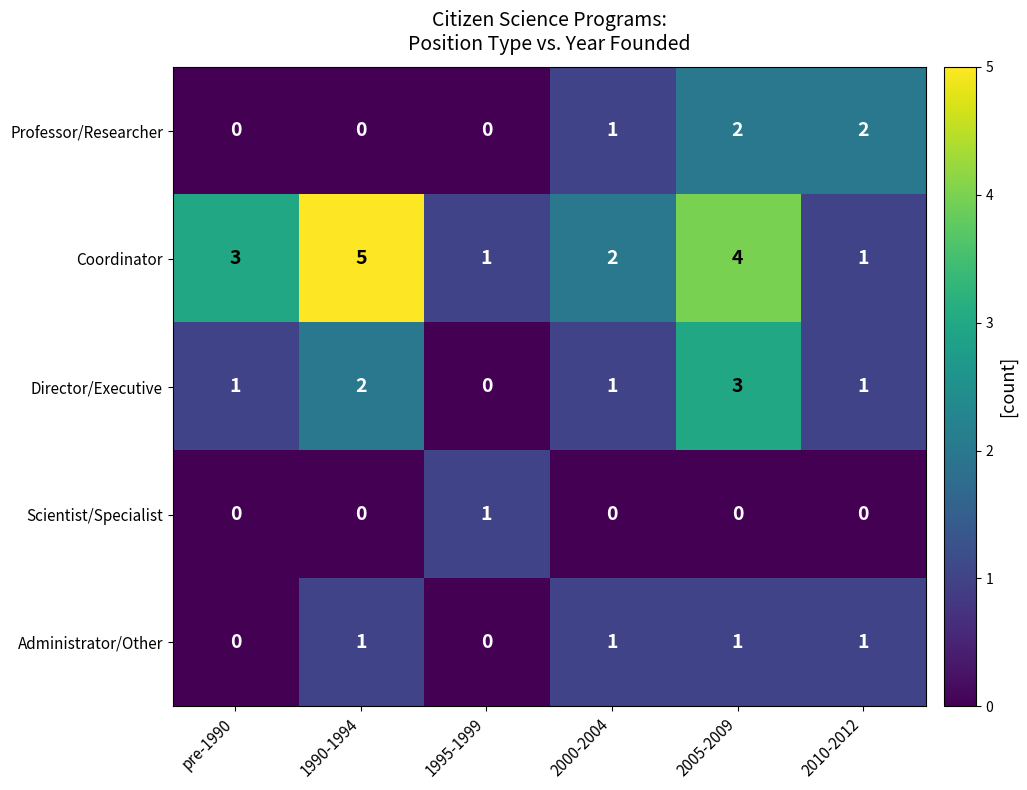

At which category is the sum across all series the highest?

2005-2009